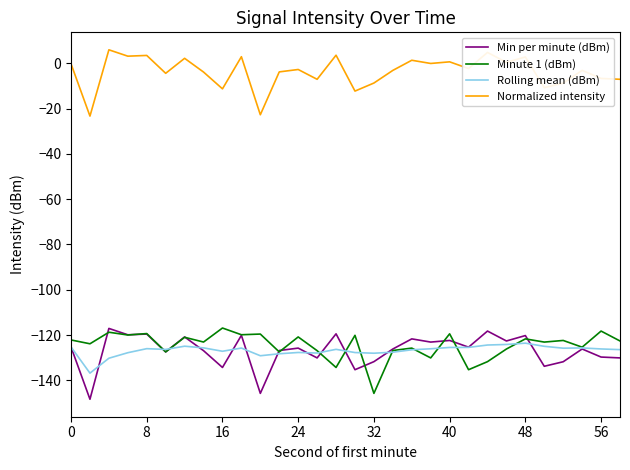

What is the lowest value of the Normalized intensity series?

-23.3